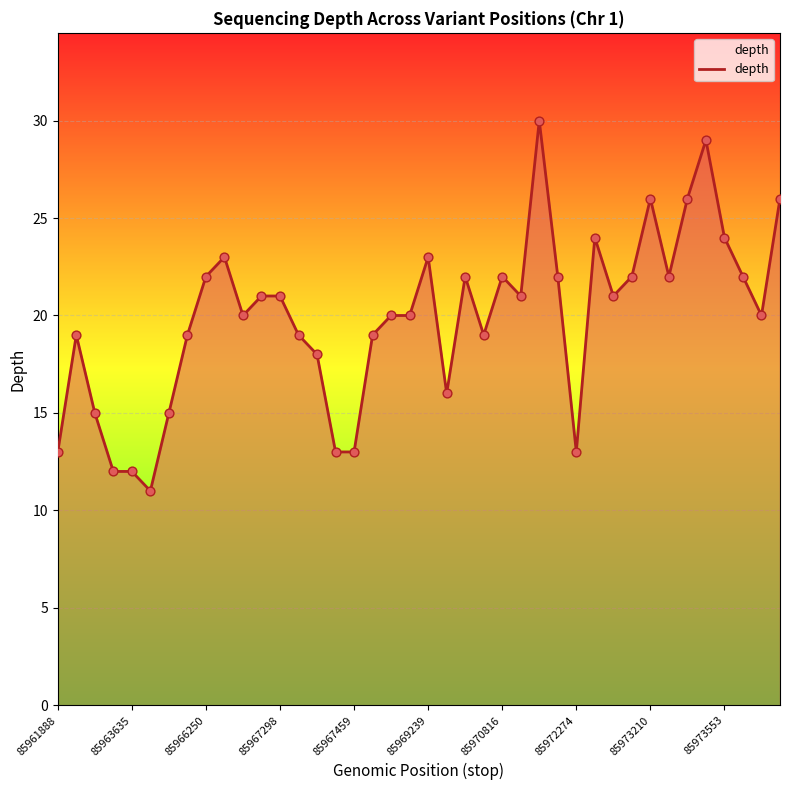

What is the maximum value shown in the chart?

30